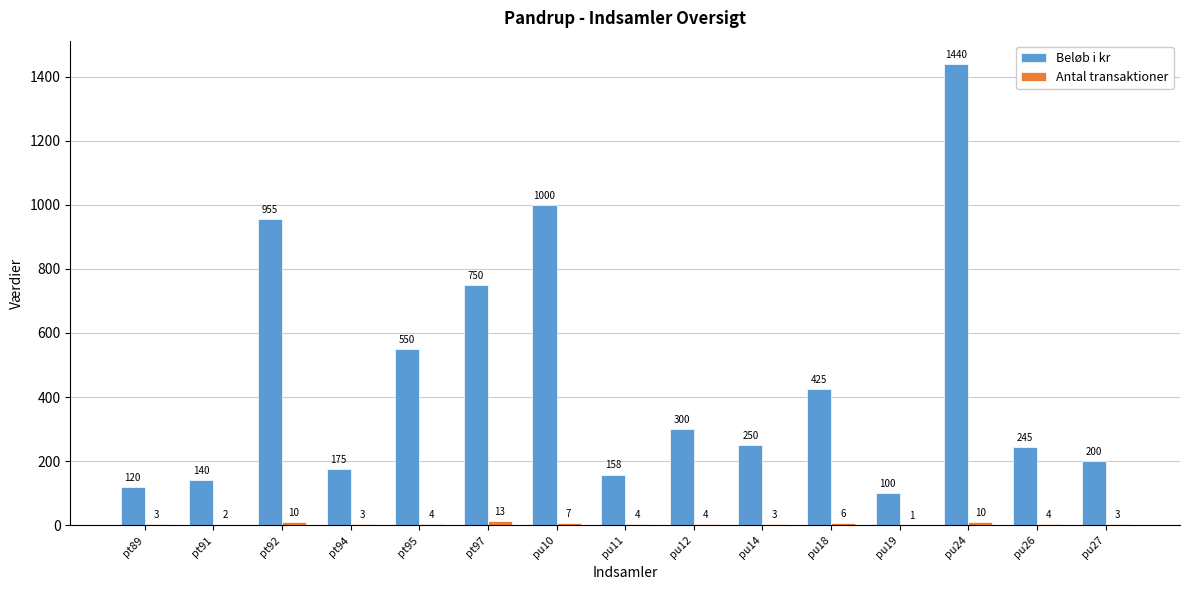

True or false: Beløb i kr has a value of 245 at pu26.

True